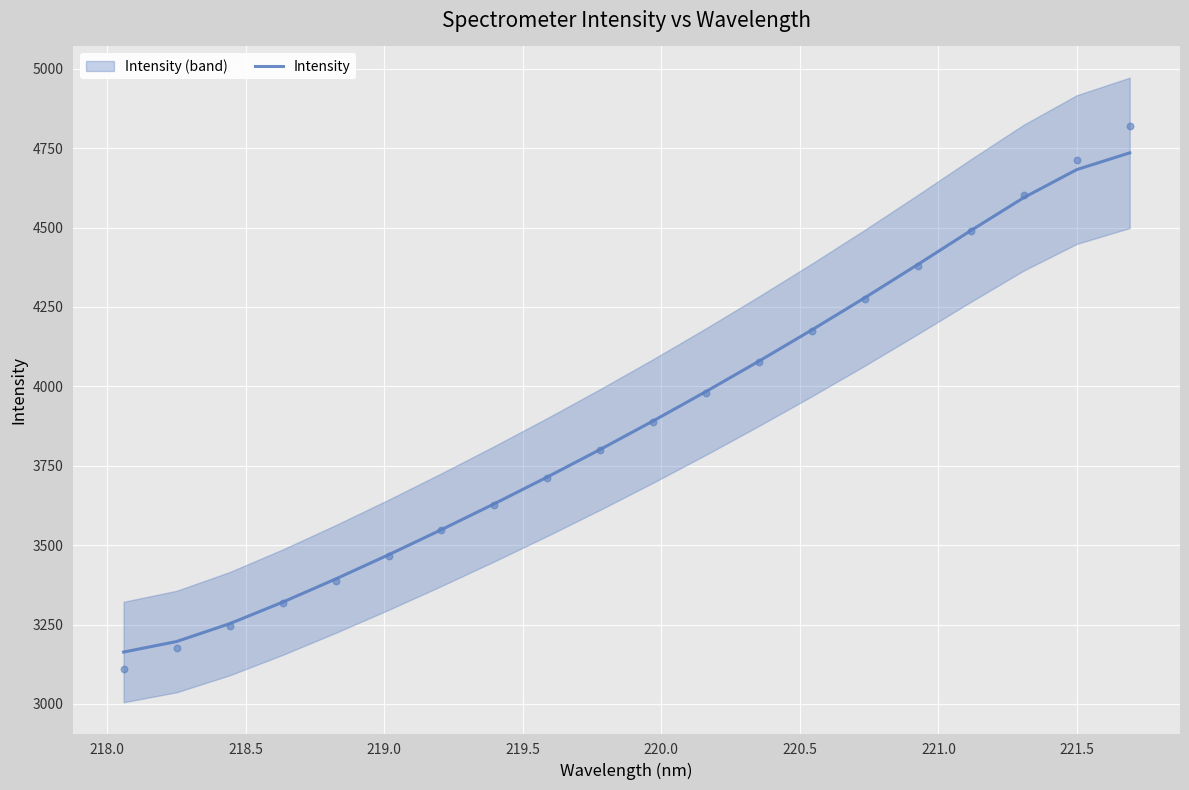

What is the minimum value for Intensity?

3163.3